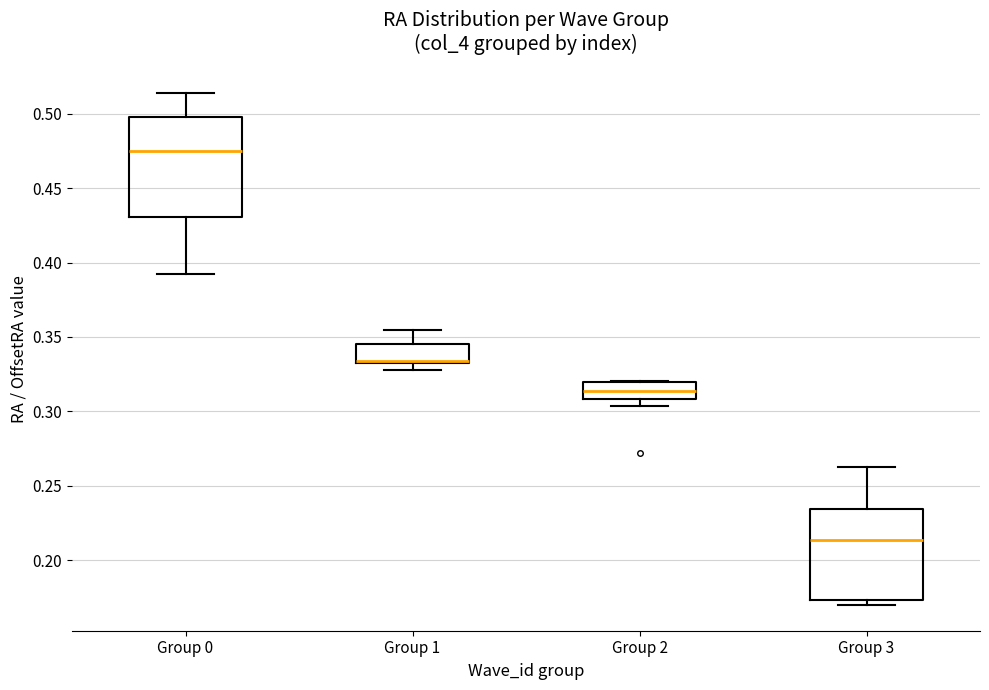

Reading left to right, read every box against the y-axis: the position of its median line, the range the box covers, and the ends of its whiskers. The values are not printed on the chart, so give them approximately, as read against the axis.

Group 0: median 0.475, box 0.430 to 0.500, whiskers 0.395 to 0.515
Group 1: median 0.335 (drawn on the box's lower edge), box 0.335 to 0.345, whiskers 0.330 to 0.355
Group 2: median 0.315, box 0.310 to 0.320, whiskers 0.305 to 0.320
Group 3: median 0.215, box 0.175 to 0.235, whiskers 0.170 to 0.265